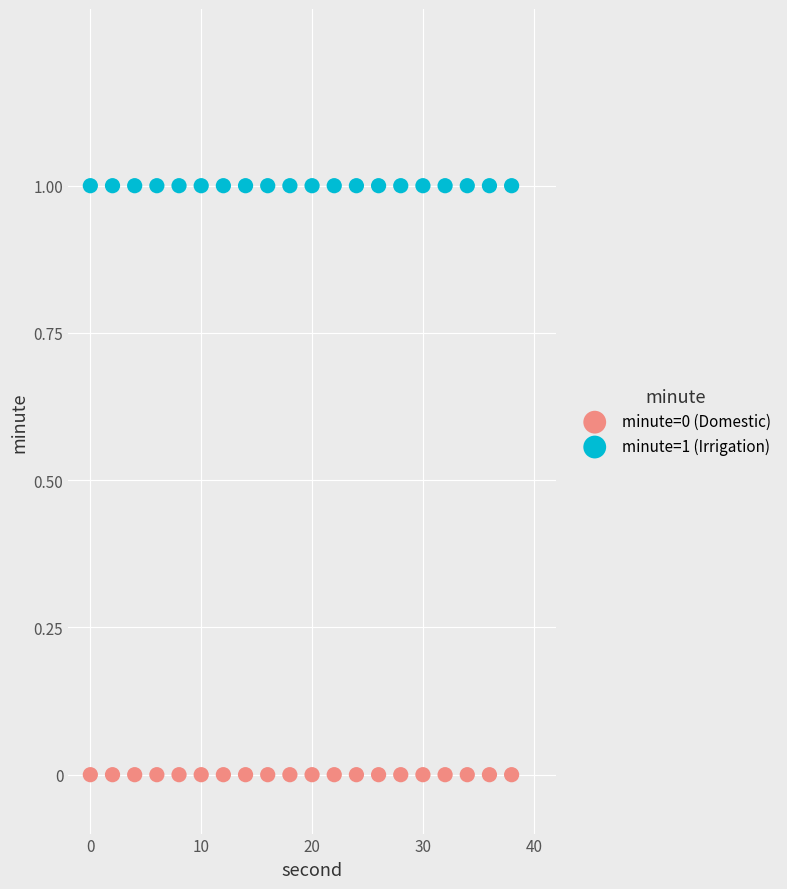

Which series reaches the minimum Y coordinate?

minute=0 (Domestic)